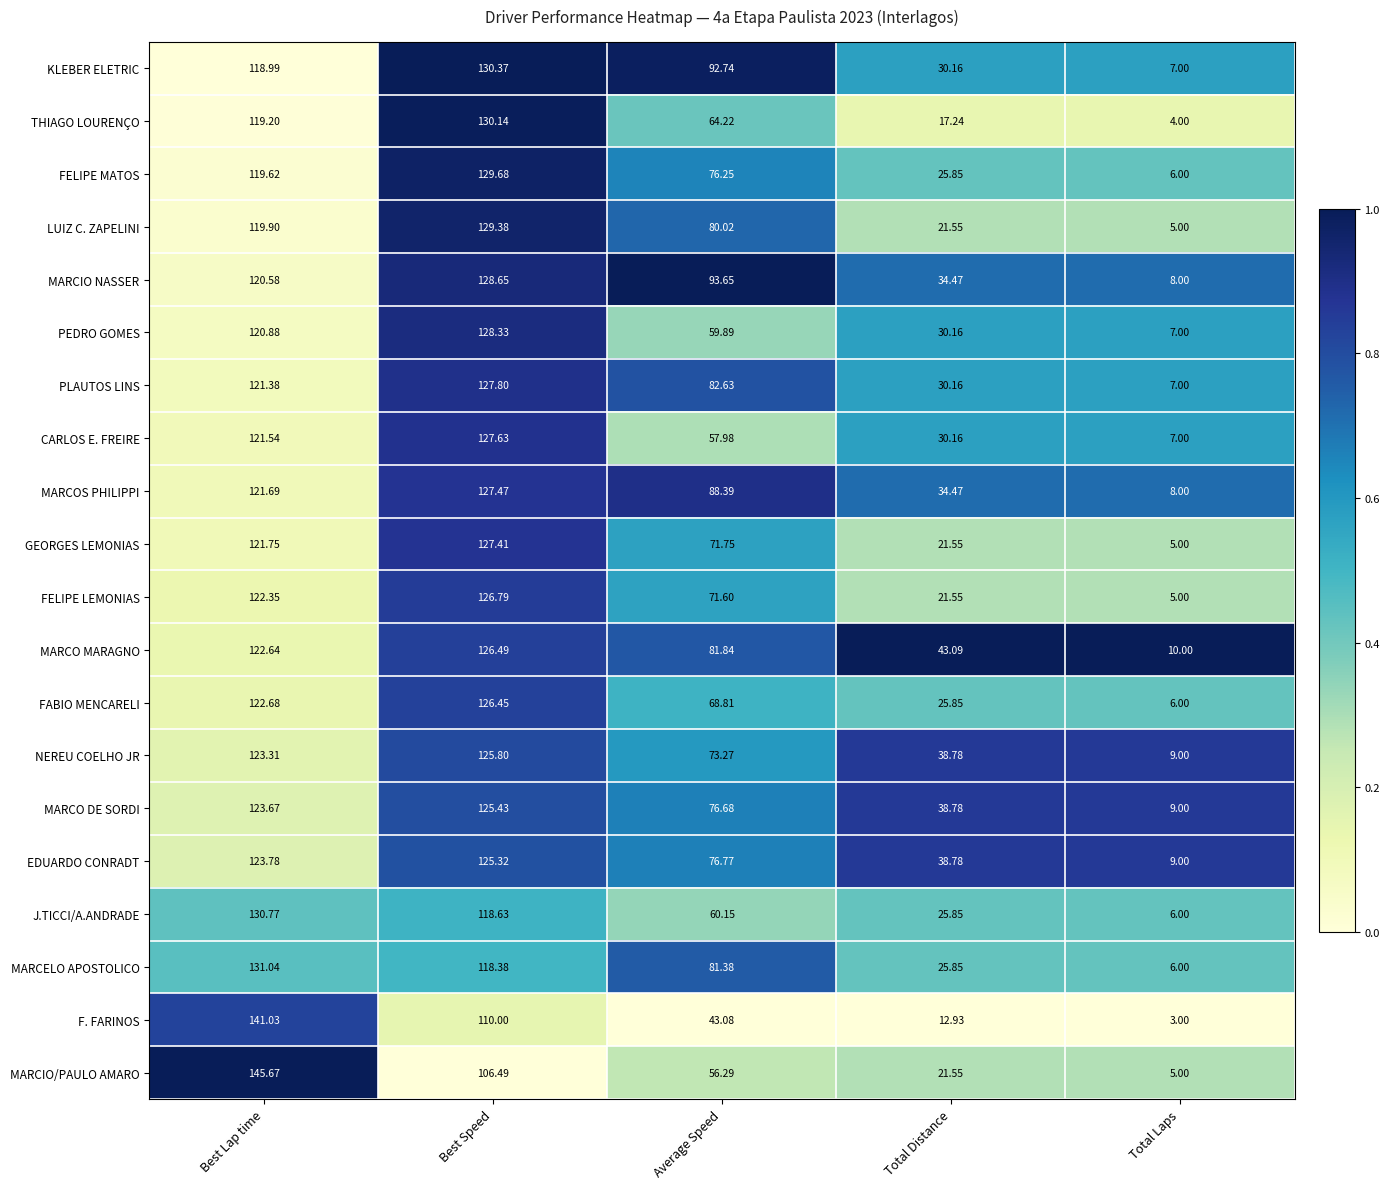

At which category is the sum across all series the highest?

Best Speed